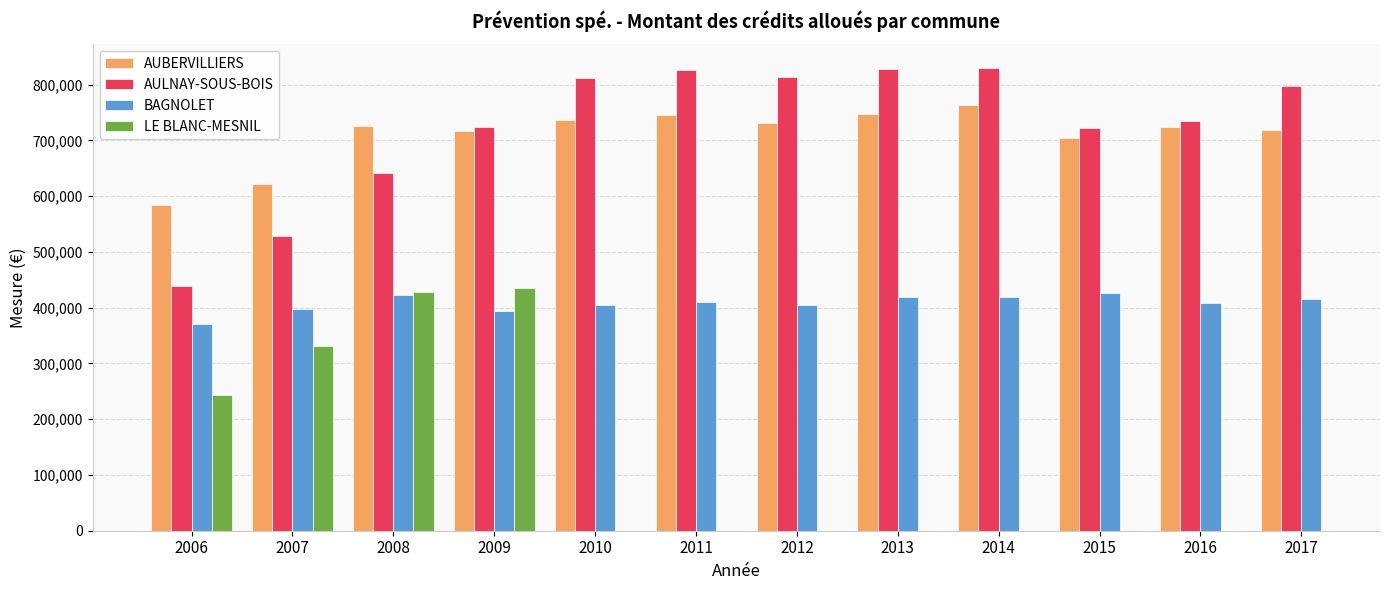

Are the bars horizontal?

No